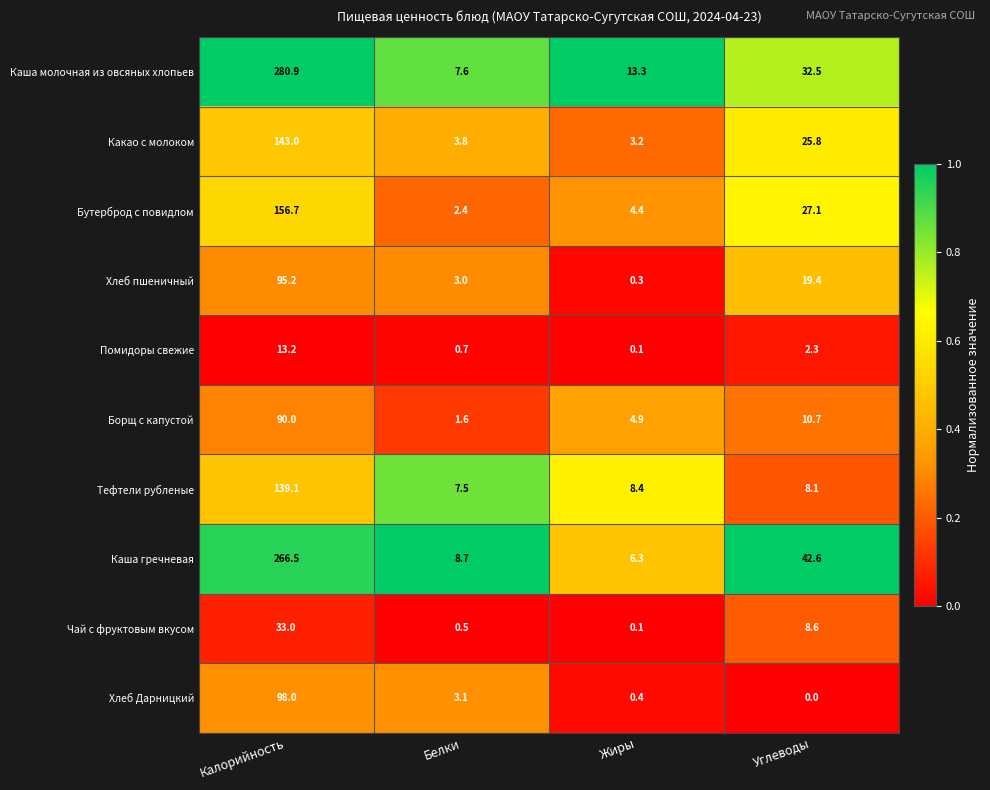

Which series has the largest total across all categories?

Каша молочная из овсяных хлопьев